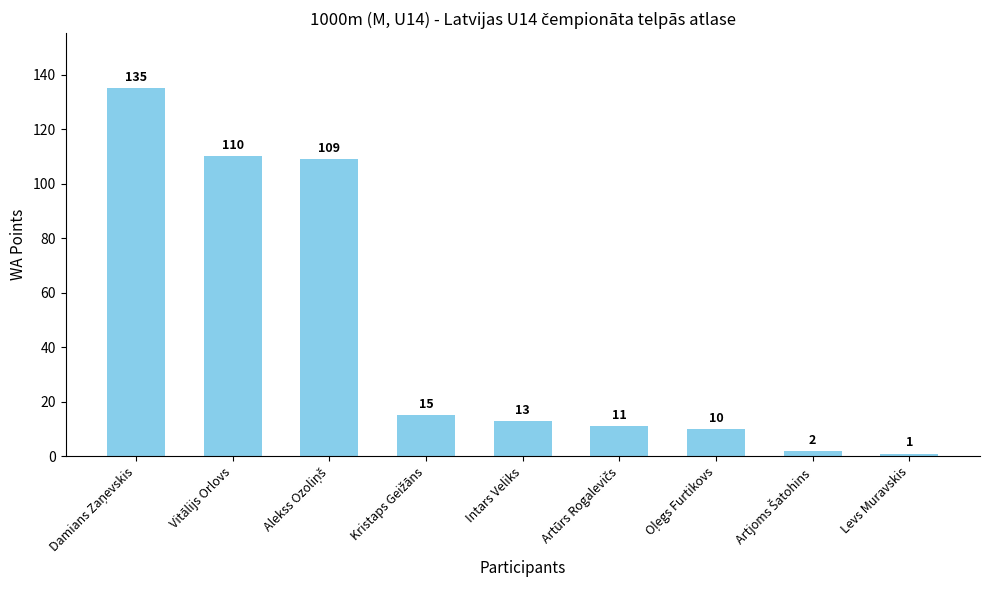

What is the greatest value displayed?

135